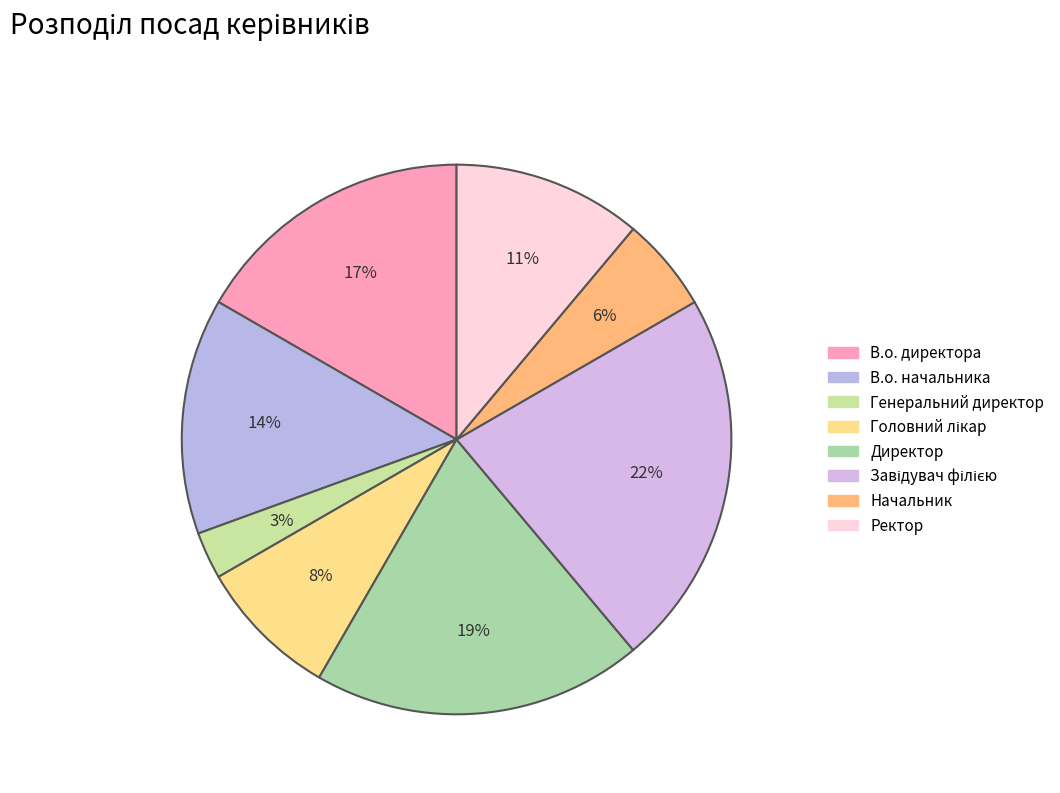

Combined, do Генеральний директор and Головний лікар account for over 50%?

No